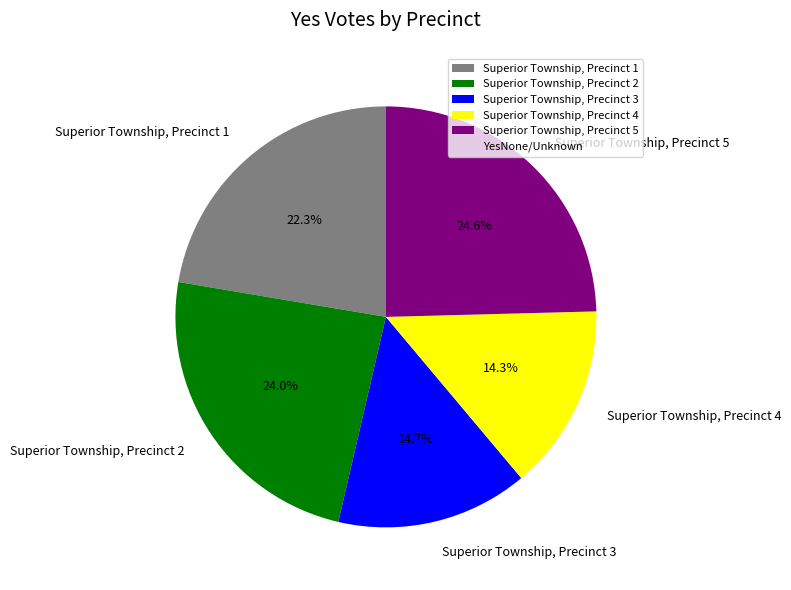

What is the total percentage of Superior Township, Precinct 1 and Superior Township, Precinct 5?

46.9%